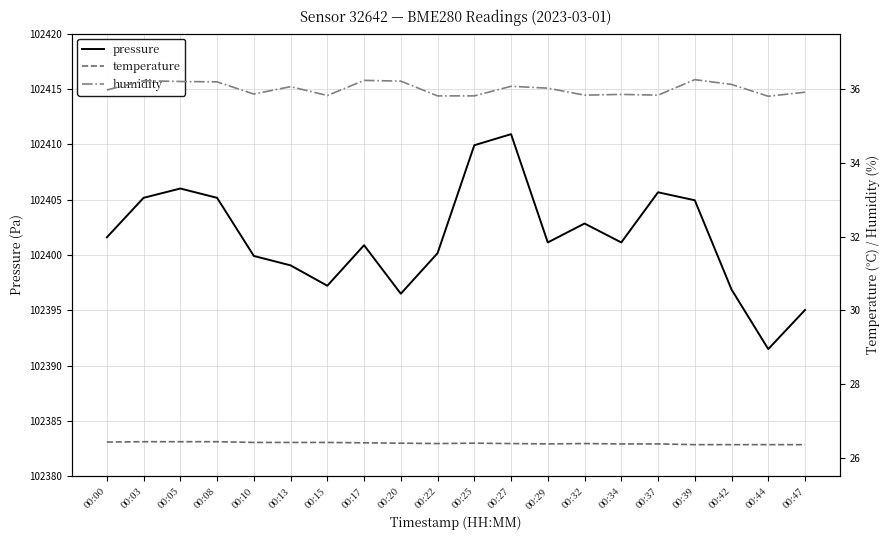

Is this an area chart (filled region under the line)?

No